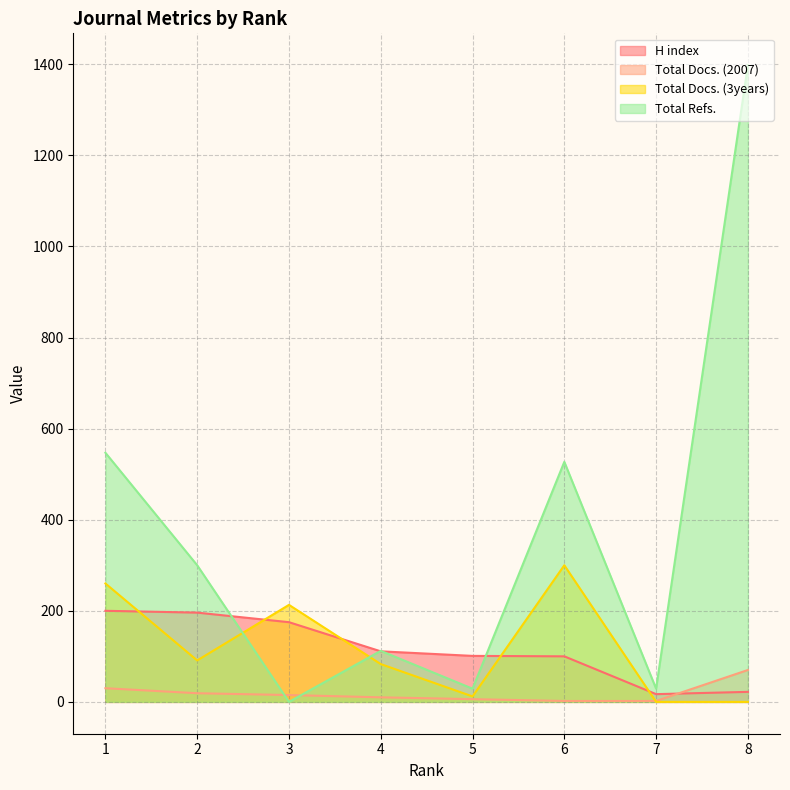

What is the sum of the Total Refs. values at 4 and 3?

112